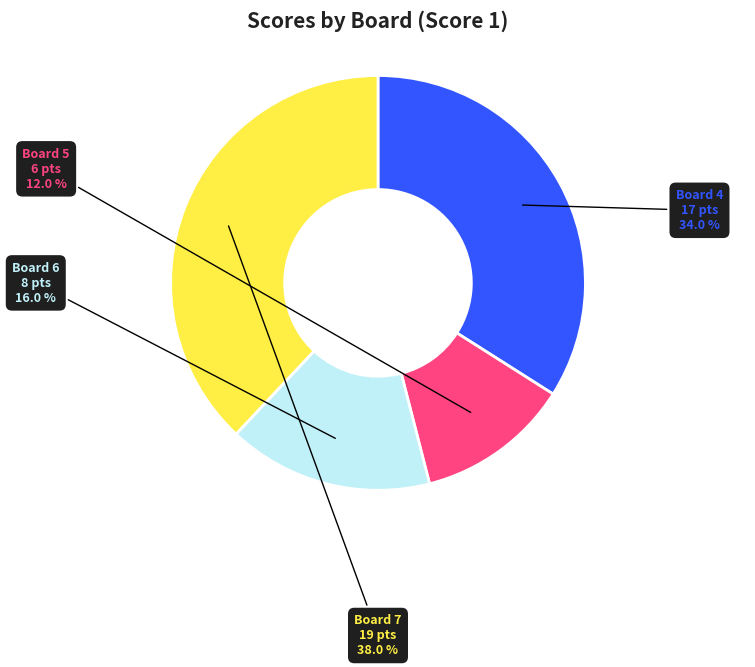

Rank the categories by value from lowest to highest.

Board 5, Board 6, Board 4, Board 7